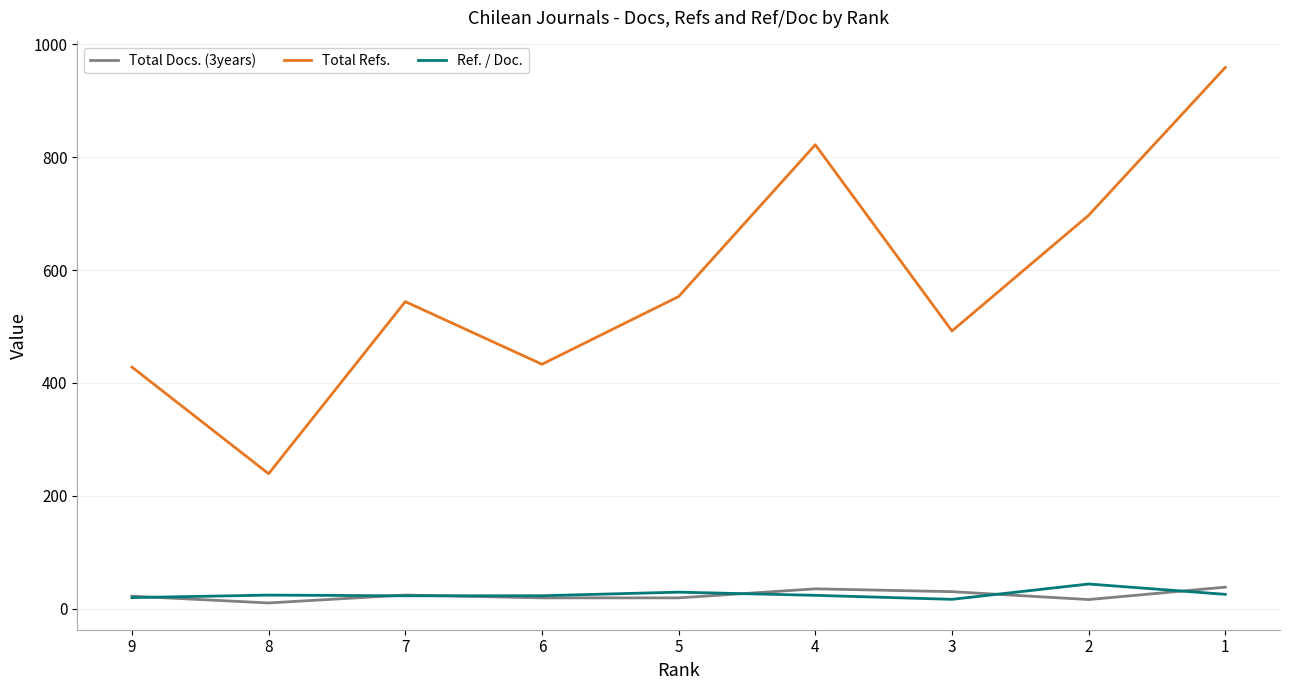

True or false: Total Refs. has a value of 1268.1 at 1.

False